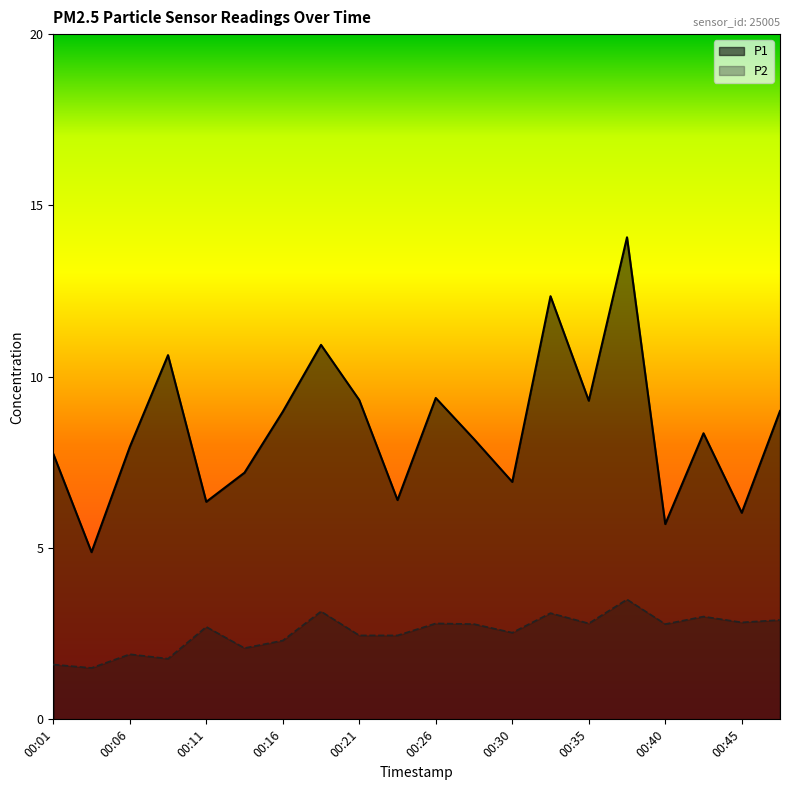

What is the sum of the P1 values at 00:18 and 00:33?

23.3